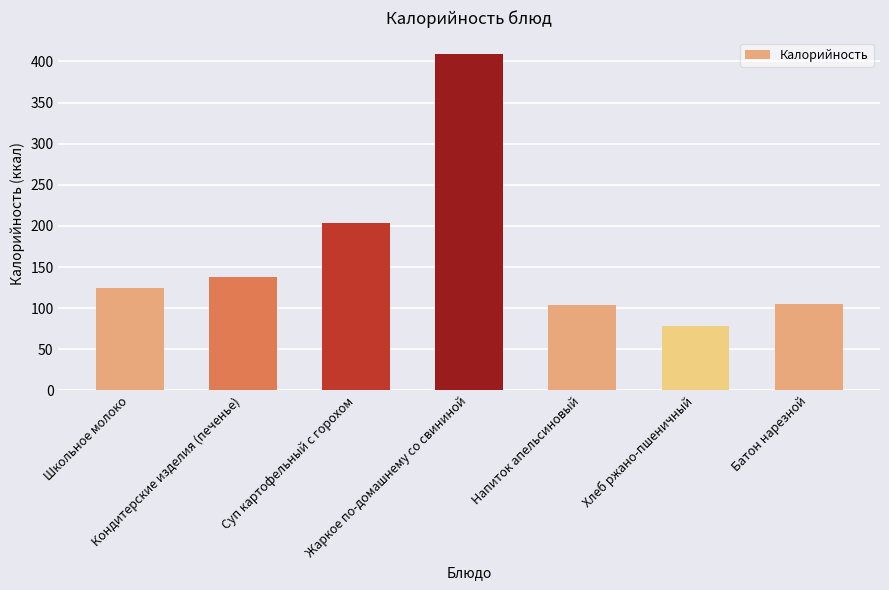

What is the label of the 5th bar from the right?

Суп картофельный с горохом